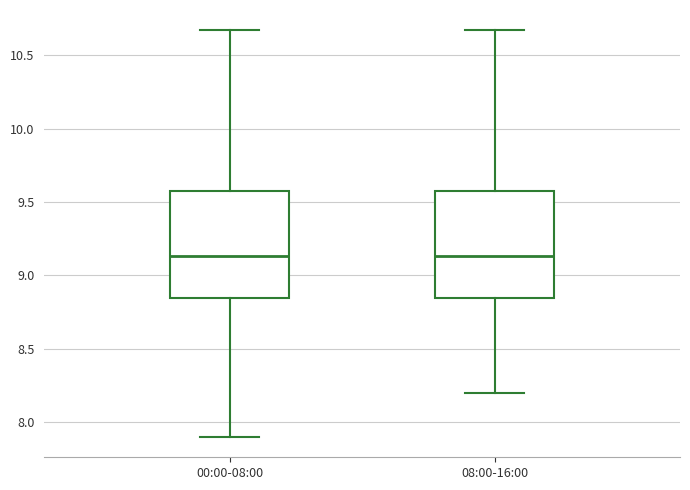

Reading left to right, transcribe this box plot: for each box, give where its median line is, the range the box spans, and where its two whiskers end, as read against the y-axis. The values are not printed on the chart, so give them approximately, as read against the axis.

00:00-08:00: median 9.15, box 8.85 to 9.60, whiskers 7.90 to 10.65
08:00-16:00: median 9.15, box 8.85 to 9.60, whiskers 8.20 to 10.65